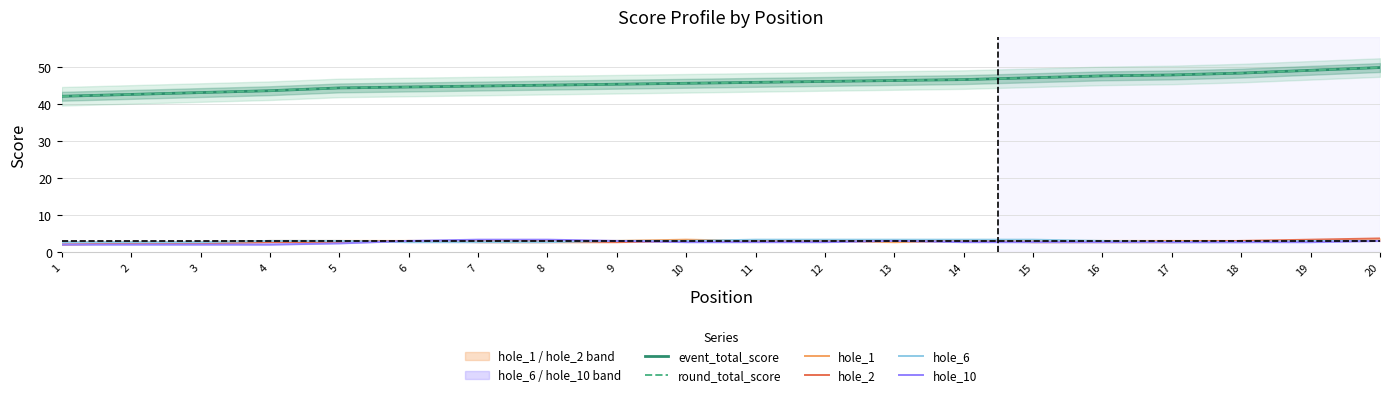

The value of hole_10 at 20 is 1.5. True or false?

False